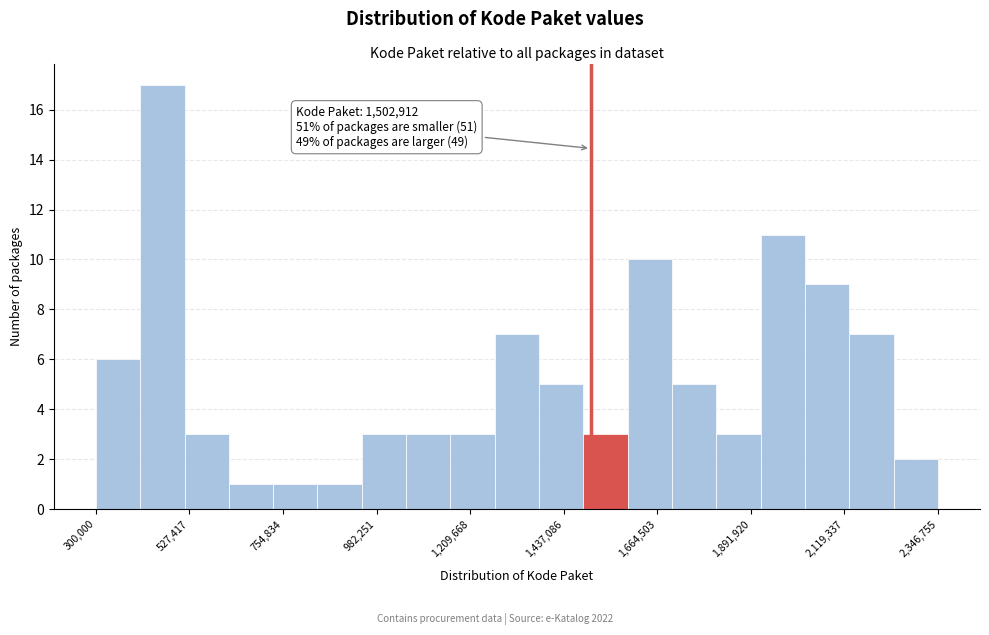

Around what value on the x-axis is the tallest bar? Give the approximate position of its centre, as read against the axis.

450000